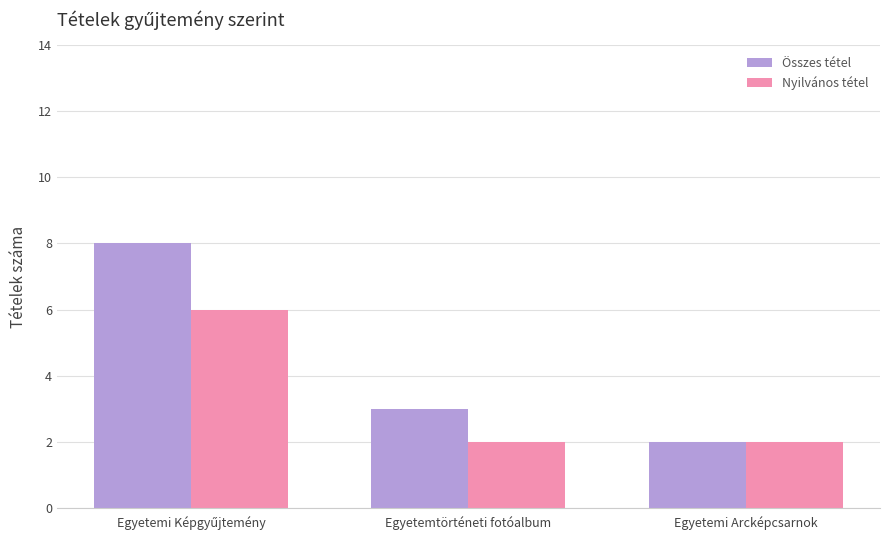

How many groups of bars are there?

3